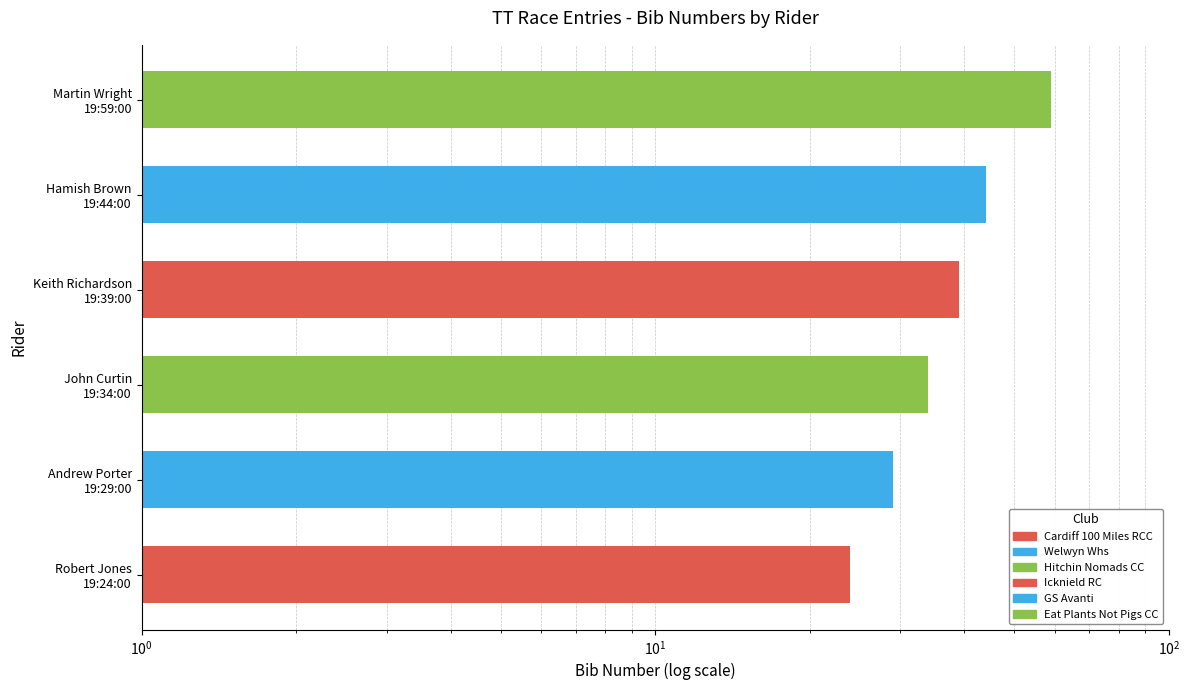

List the labels in order of value, smallest first.

Robert Jones
19:24:00, Andrew Porter
19:29:00, John Curtin
19:34:00, Keith Richardson
19:39:00, Hamish Brown
19:44:00, Martin Wright
19:59:00